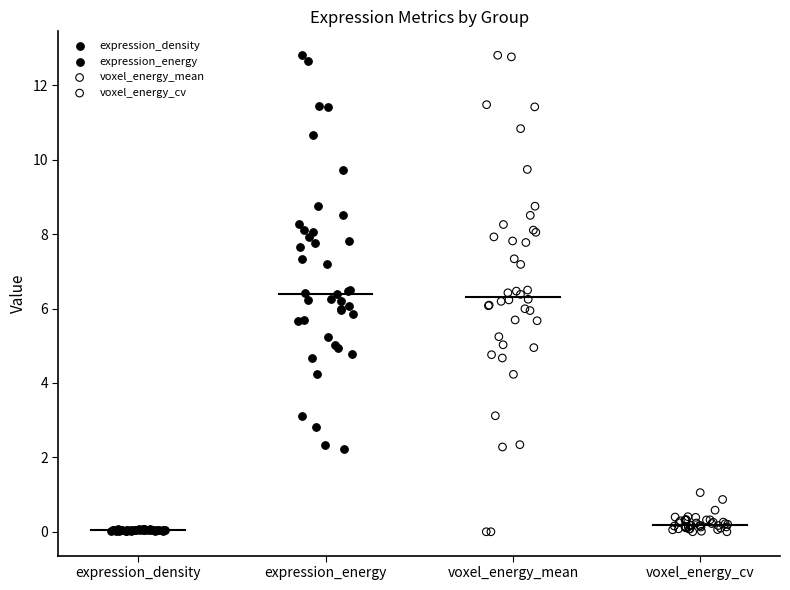

What are all the series names shown in the legend?

expression_density, expression_energy, voxel_energy_mean, voxel_energy_cv